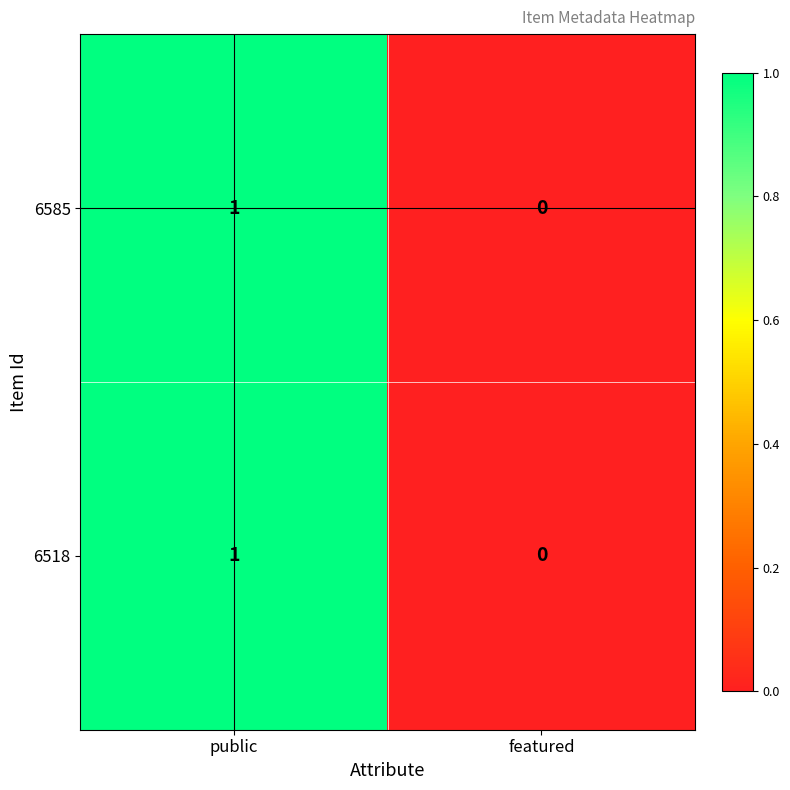

What is the total value across all series at public?

2